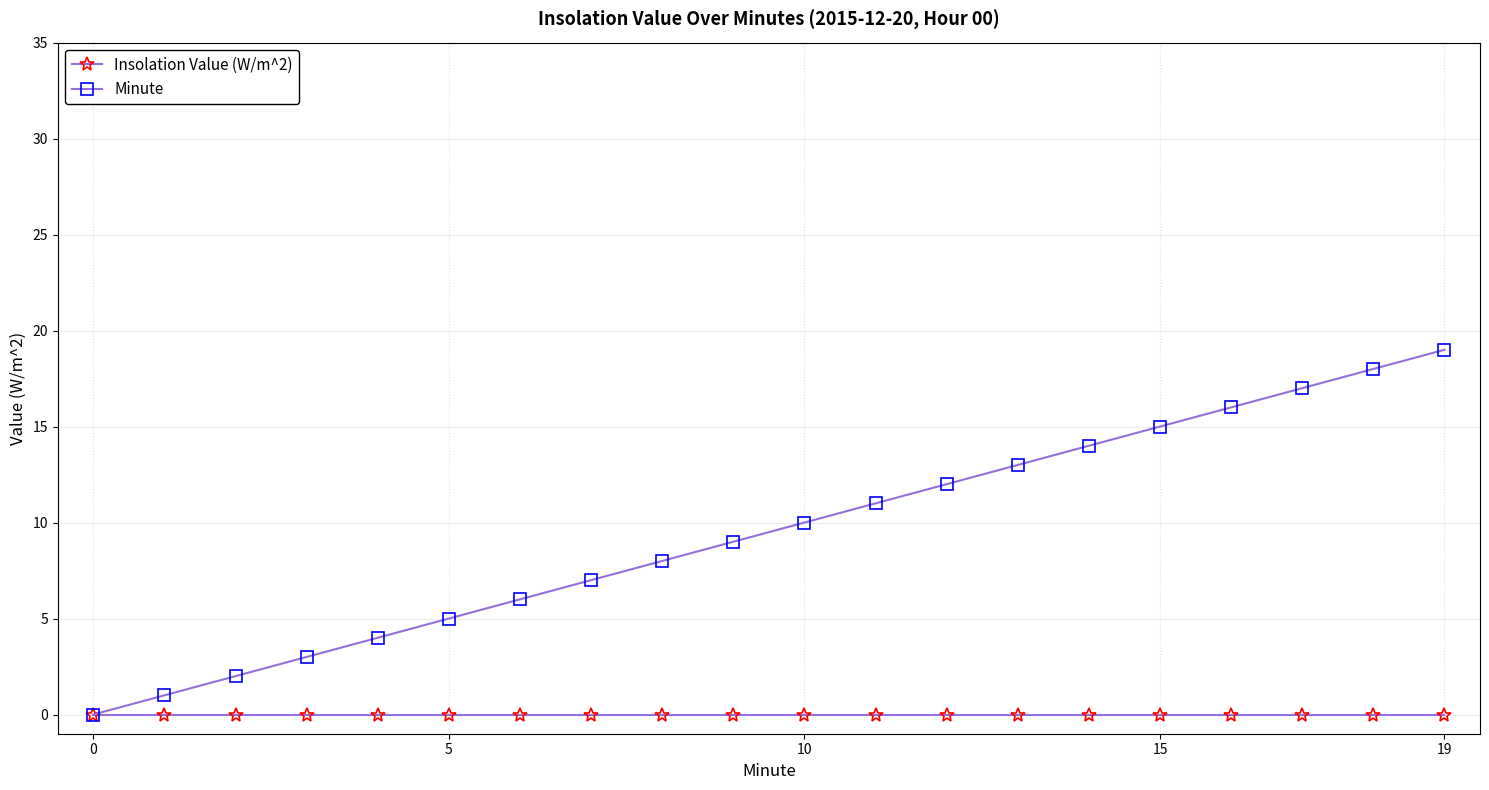

Which series has the largest total across all categories?

Minute